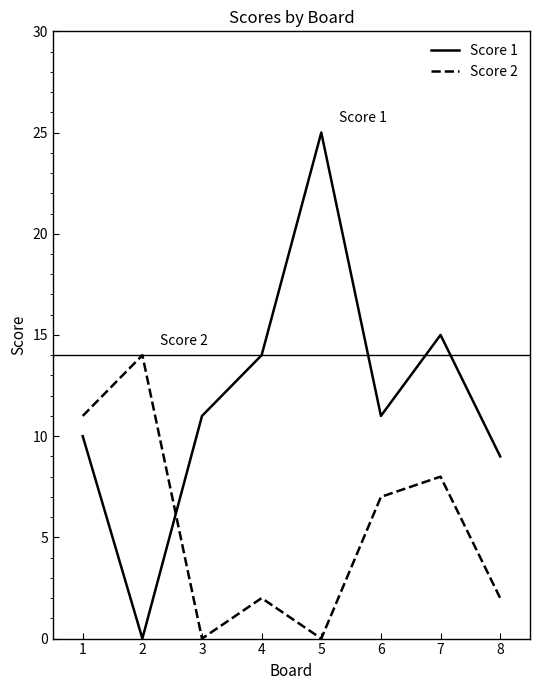

What are all the series names shown in the legend?

Score 1, Score 2